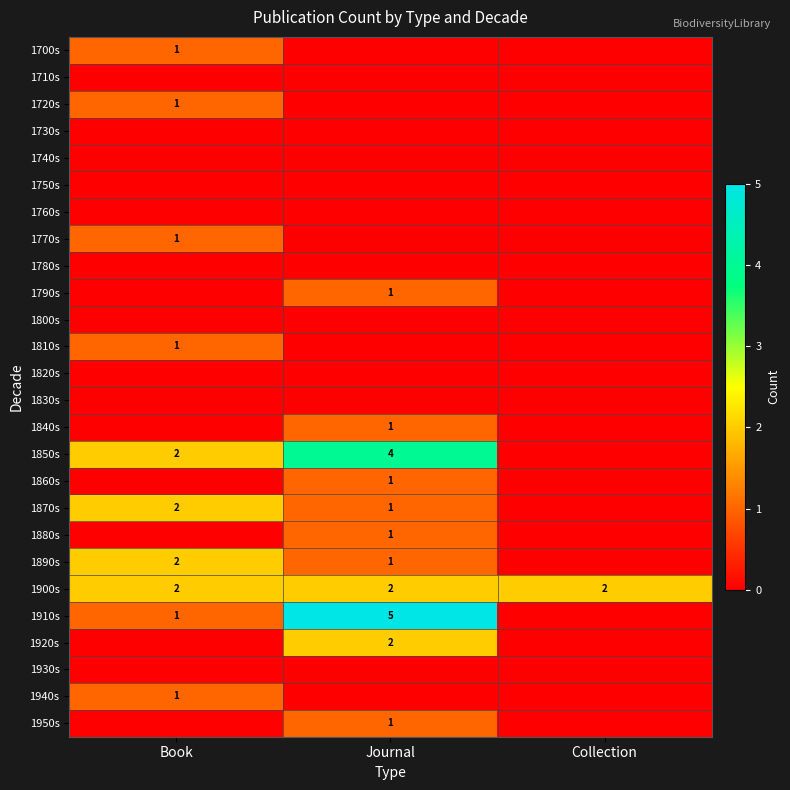

True or false: 1880s has a value of 0 at Journal.

False